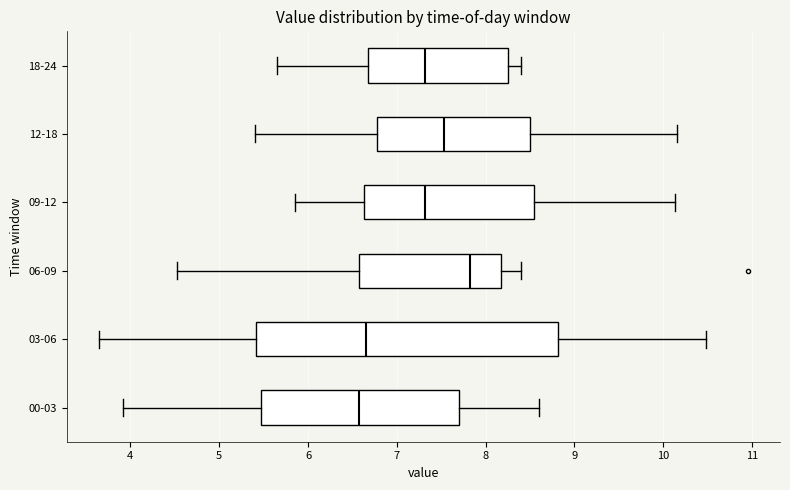

Comparing the boxes themselves (not the whiskers), which one is the widest?

03-06